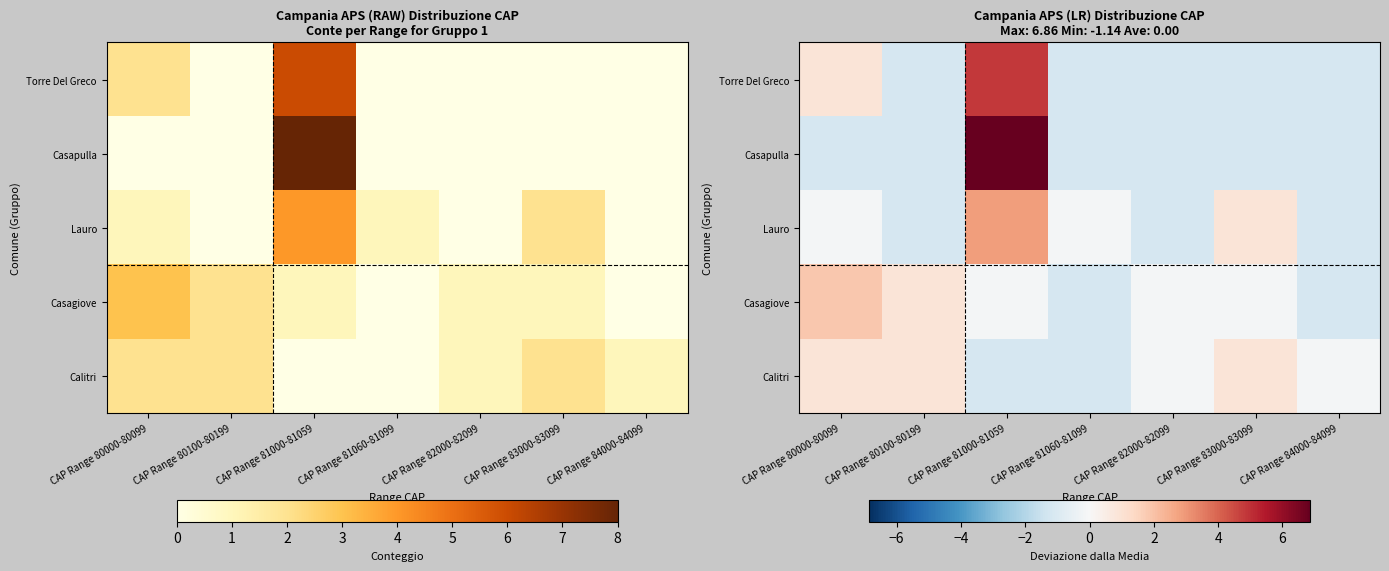

What is the difference between the maximum and minimum values in the Casagiove series?

3.0